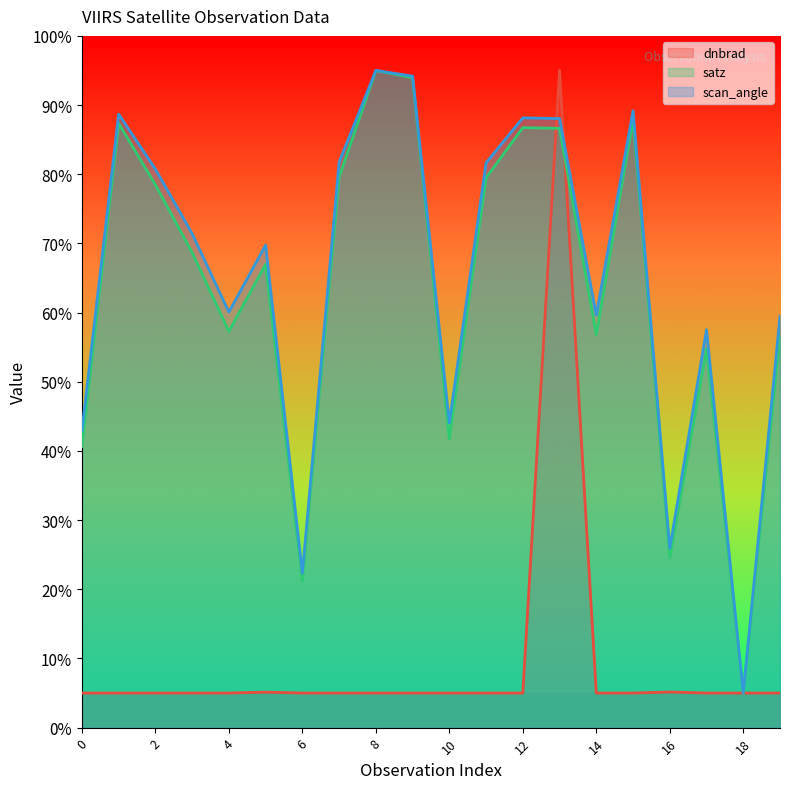

Read the satz value at 15.

87.9